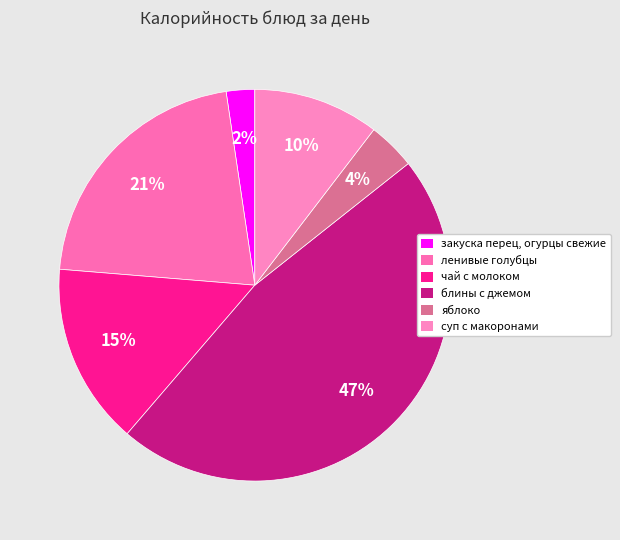

Does any single category account for the majority?

No